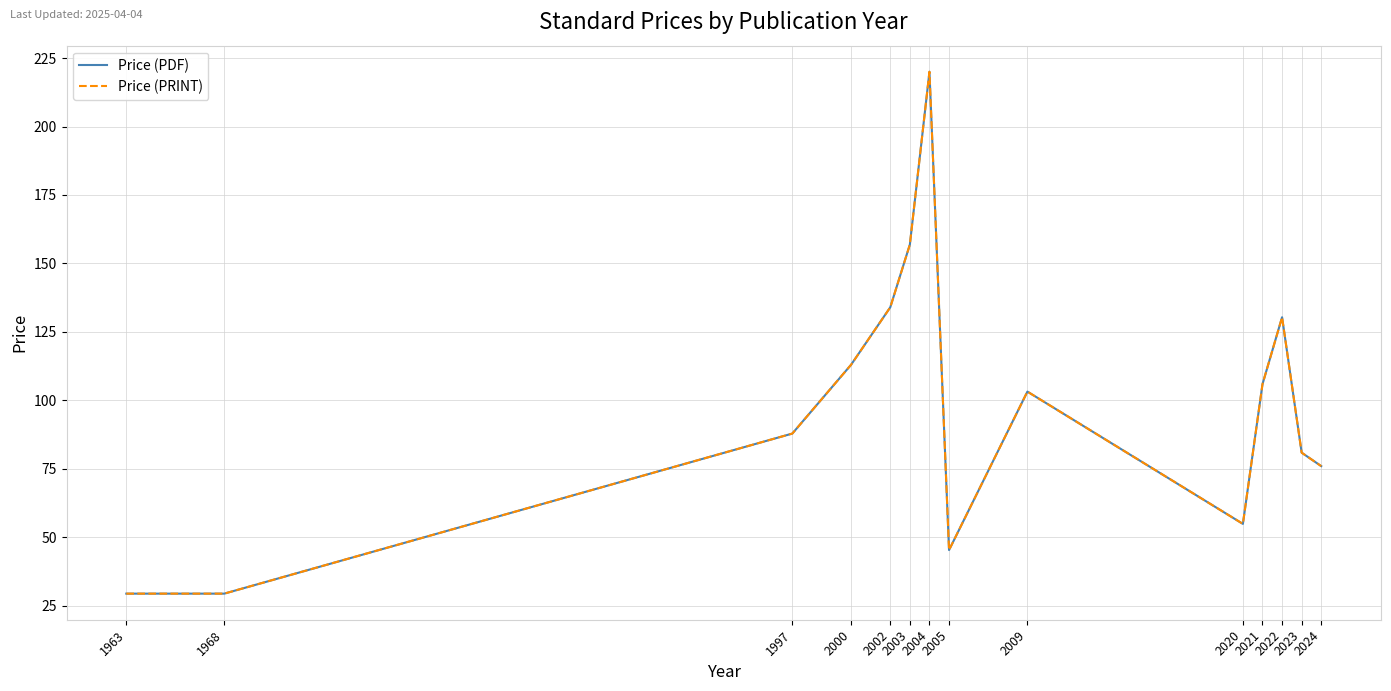

The Price (PRINT) series shows 51.5 at 1963. True or false?

False